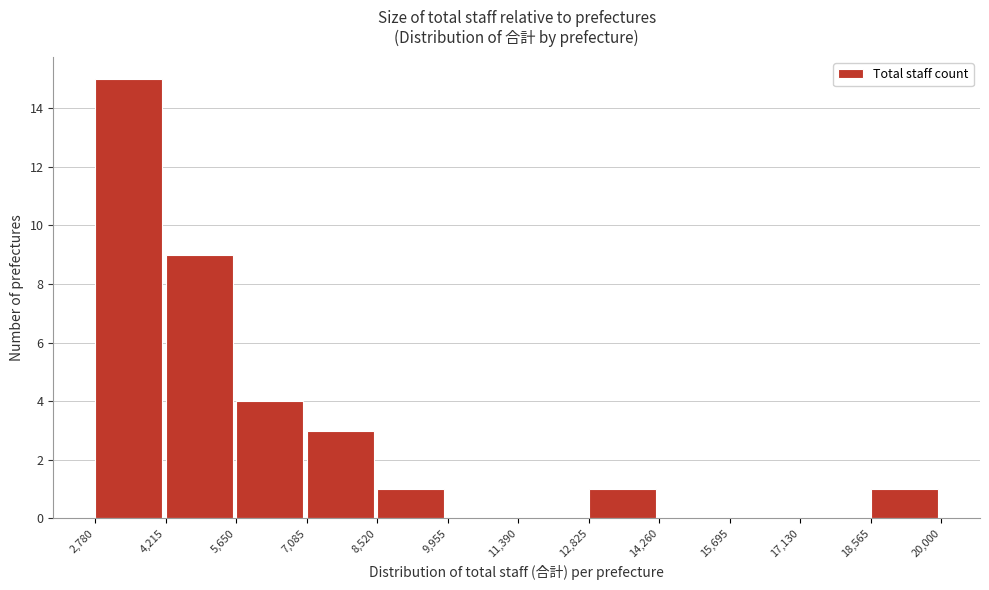

Which range on the x-axis has the tallest bar?

2,780 to 4,215